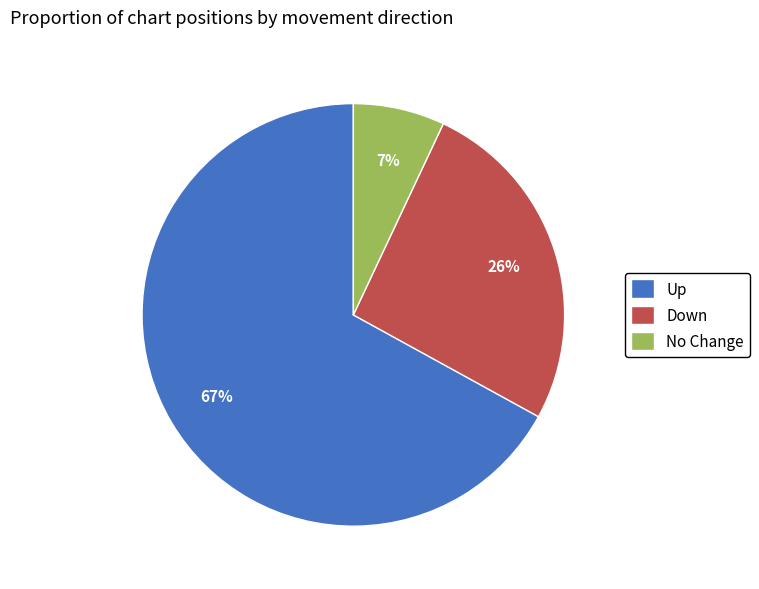

What is the largest slice in the pie chart?

Up